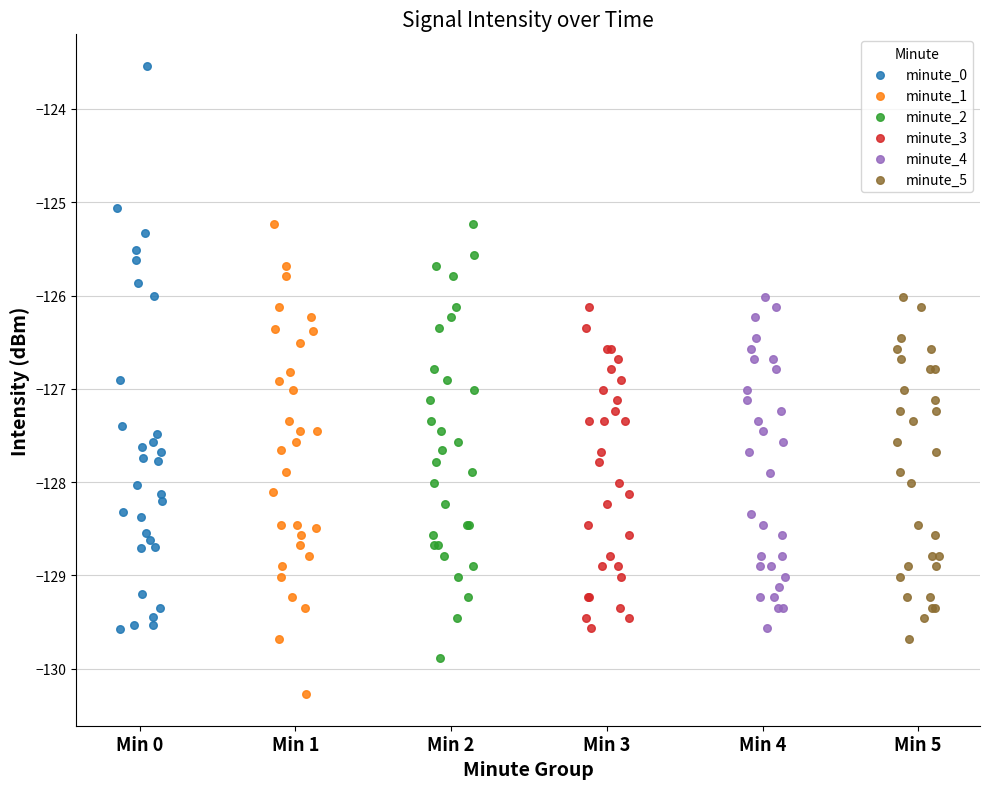

What are all the series names shown in the legend?

minute_0, minute_1, minute_2, minute_3, minute_4, minute_5